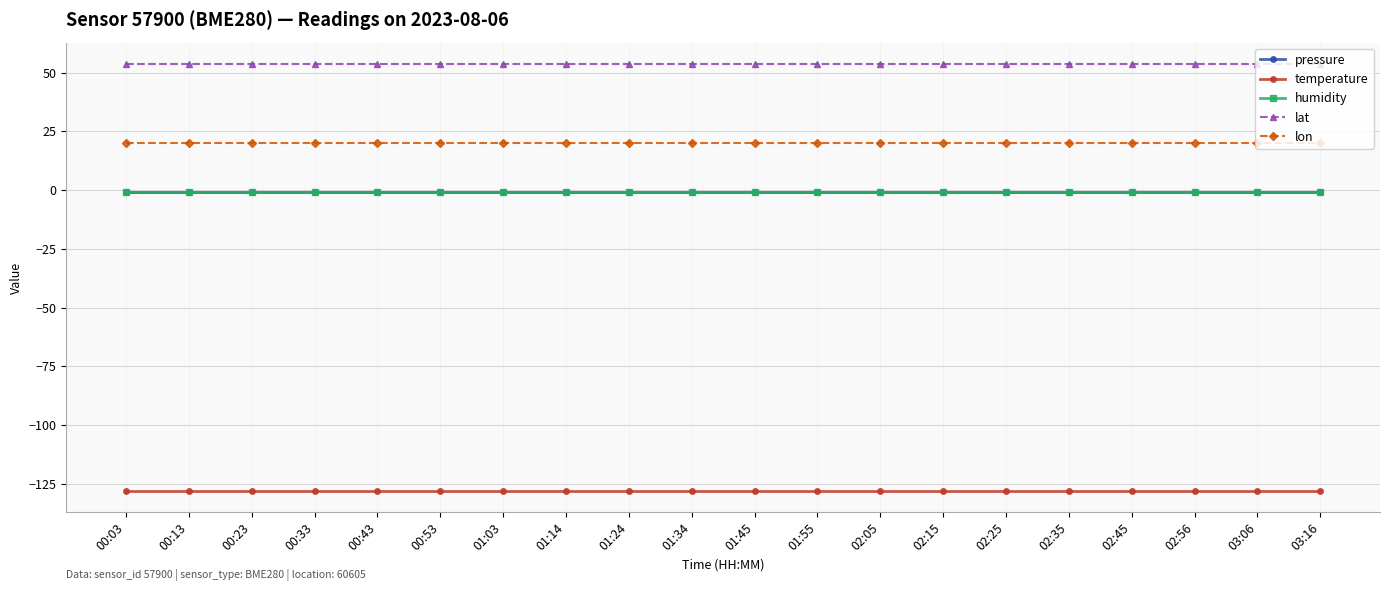

Is this an area chart (filled region under the line)?

No